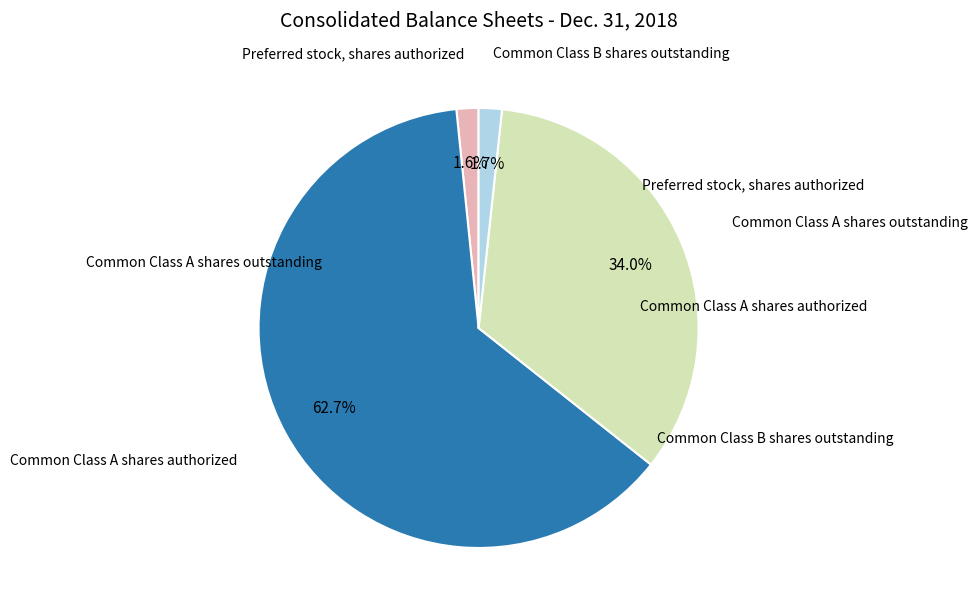

Does any single category account for the majority?

Yes